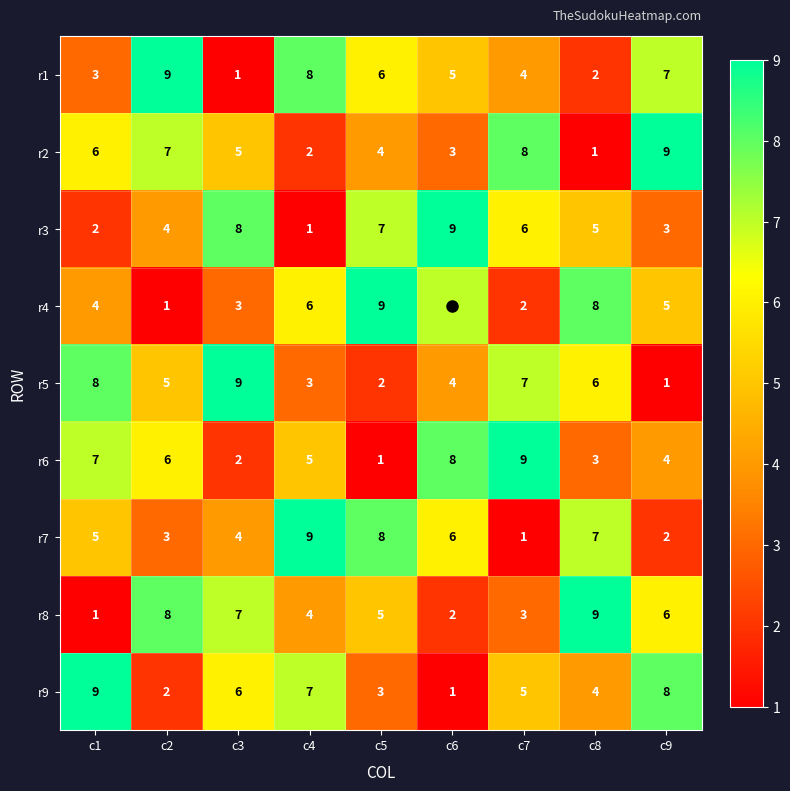

Between c4 and c7, which series saw the biggest shift?

r7